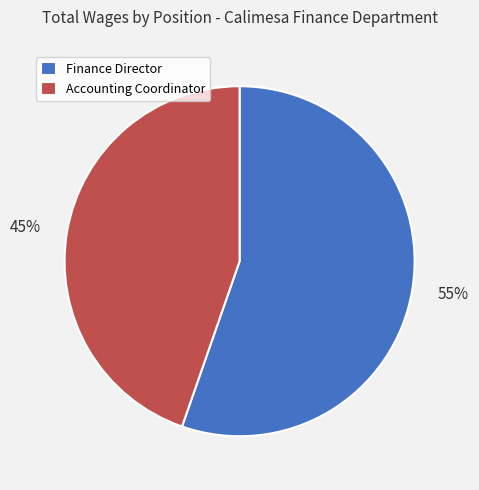

Which slice represents more than half of the pie?

Finance Director